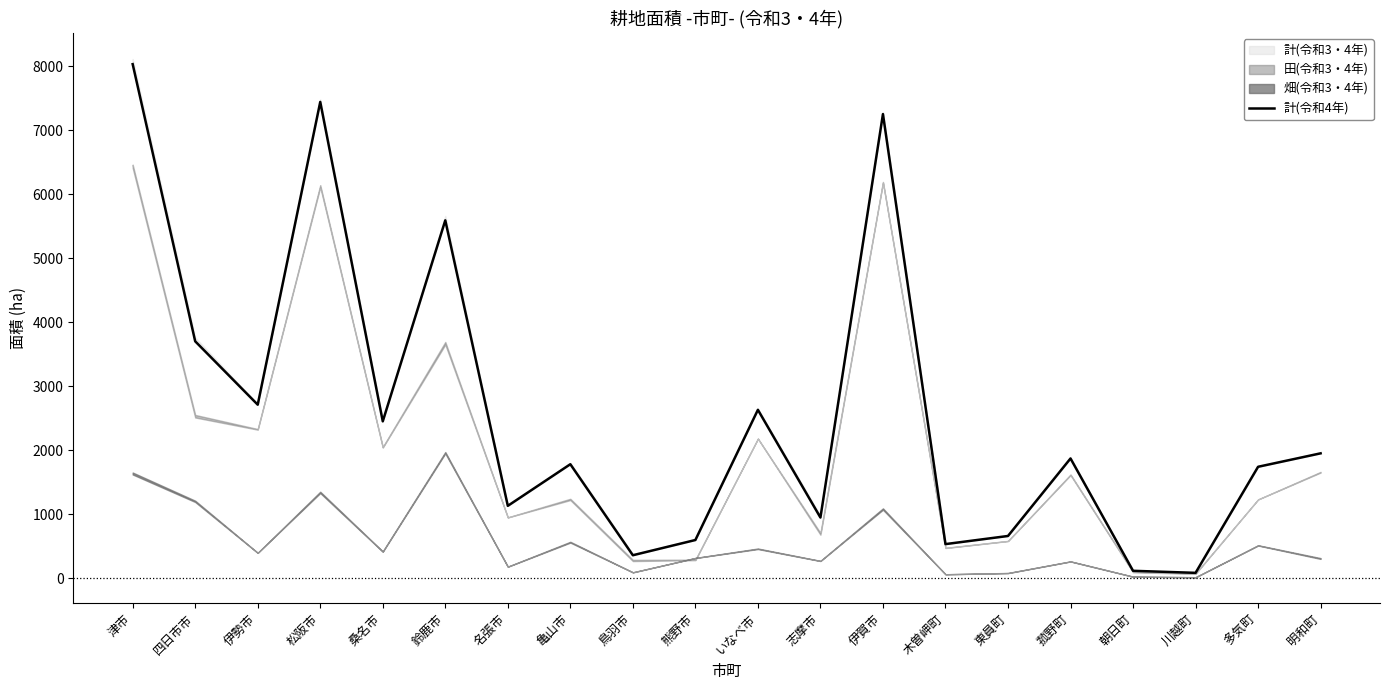

Where is the first local minimum?

伊勢市